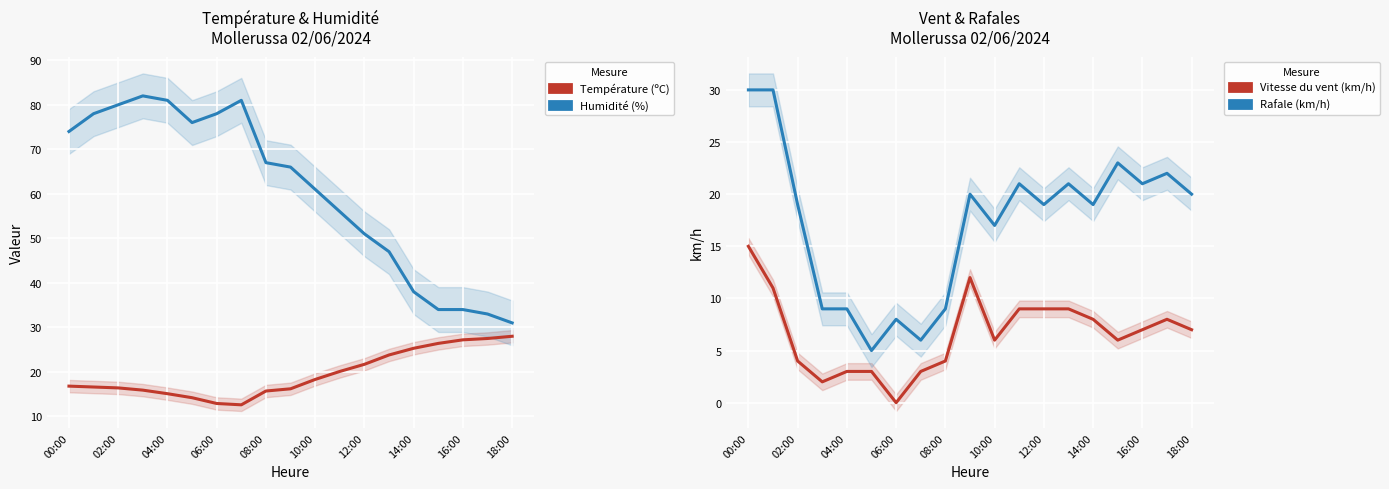

What position from the left is 14:00?

8